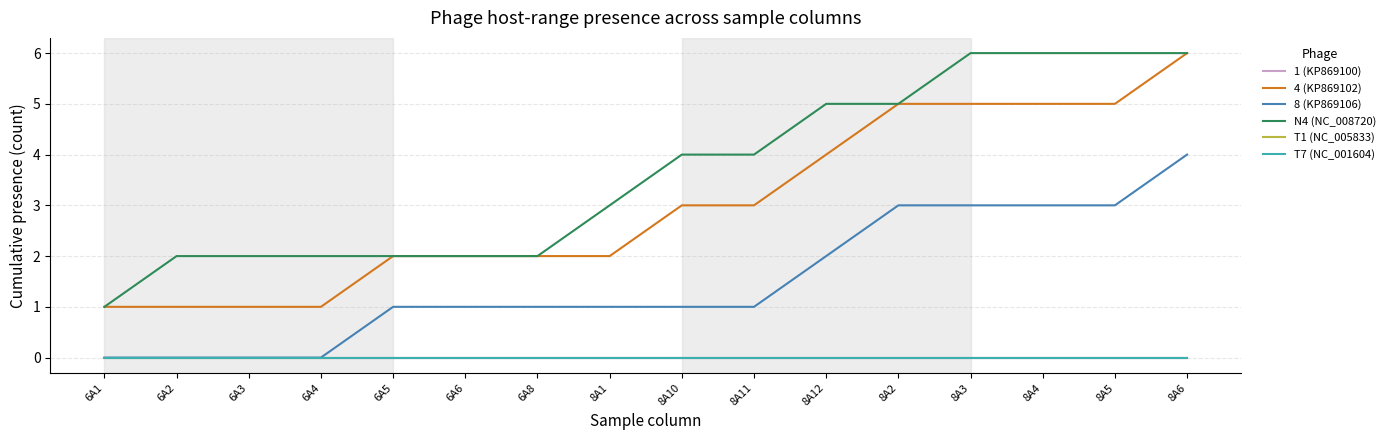

Is this an area chart (filled region under the line)?

No